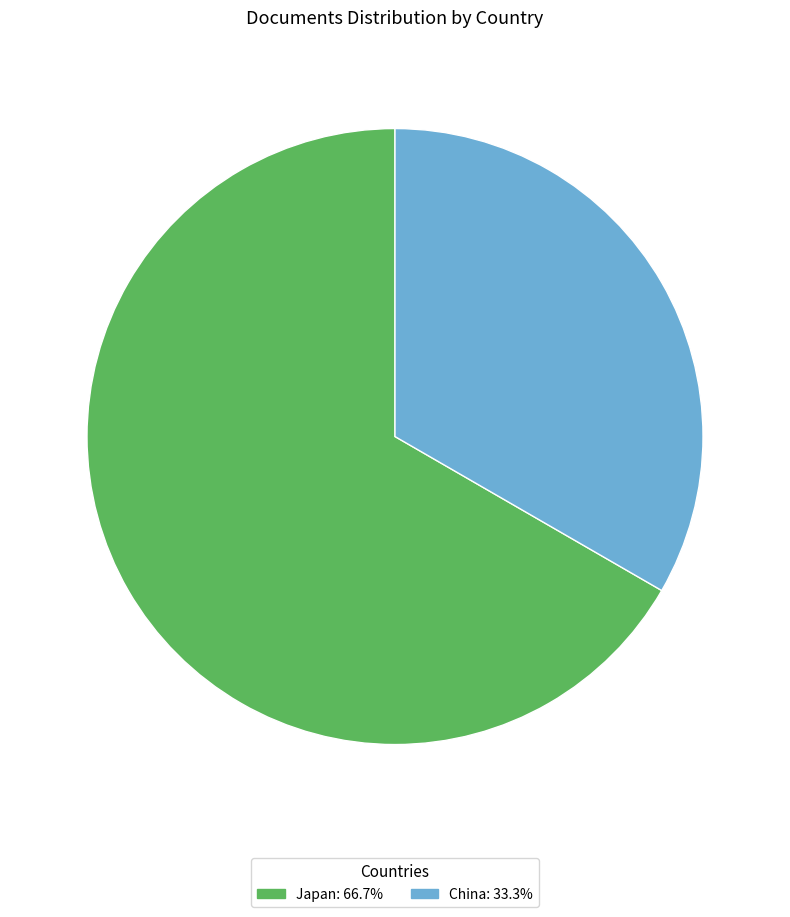

Do China and Japan together represent more than half of the pie?

Yes